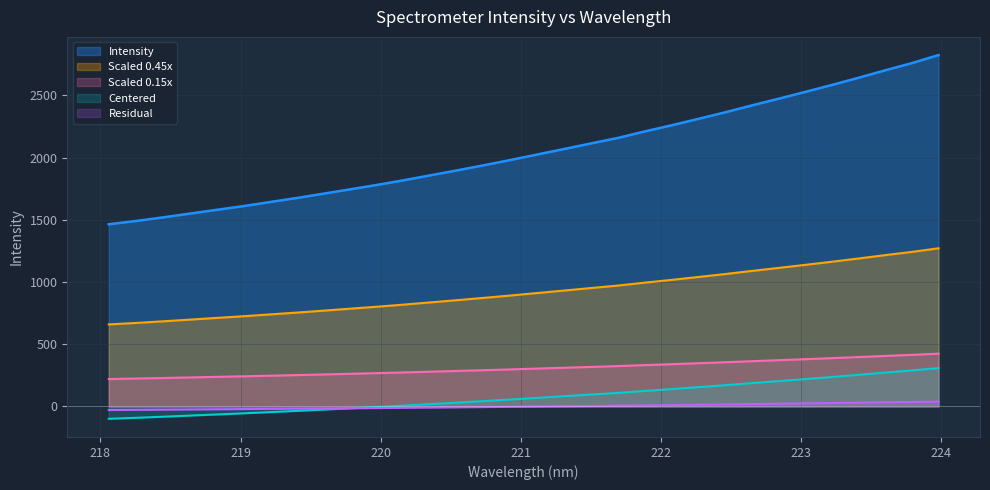

What is the difference between the second highest and second lowest values in the Residual series?

63.5